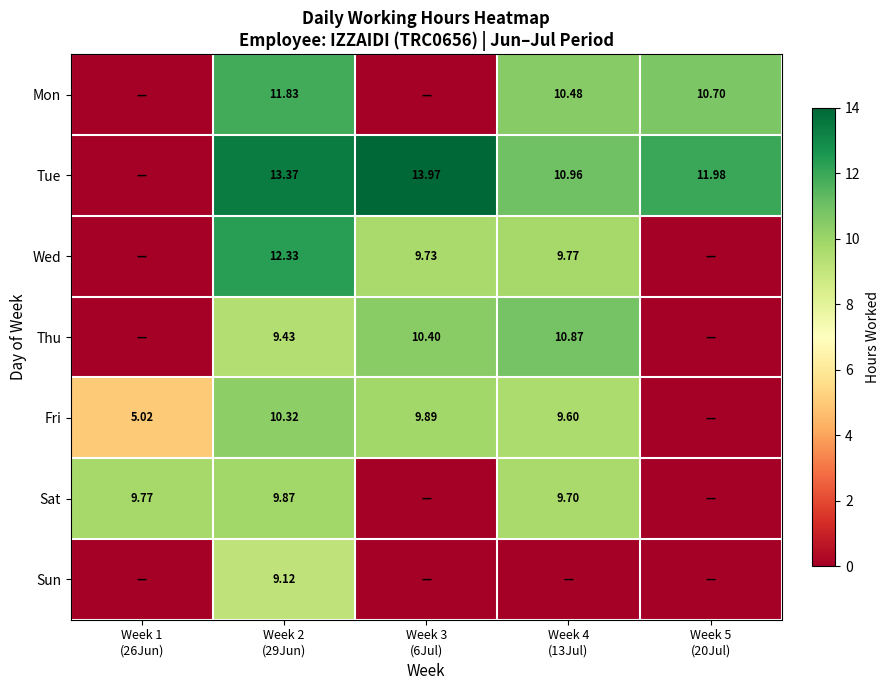

The Fri series shows 5.0 at Week 1 (26Jun). True or false?

True